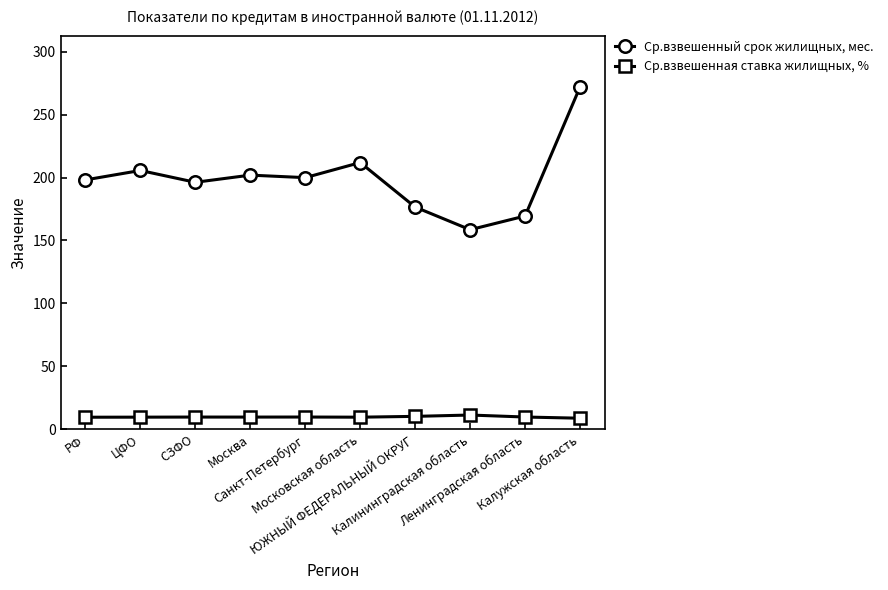

True or false: Ср.взвешенный срок жилищных, мес. and Ср.взвешенная ставка жилищных, % intersect in this chart.

False